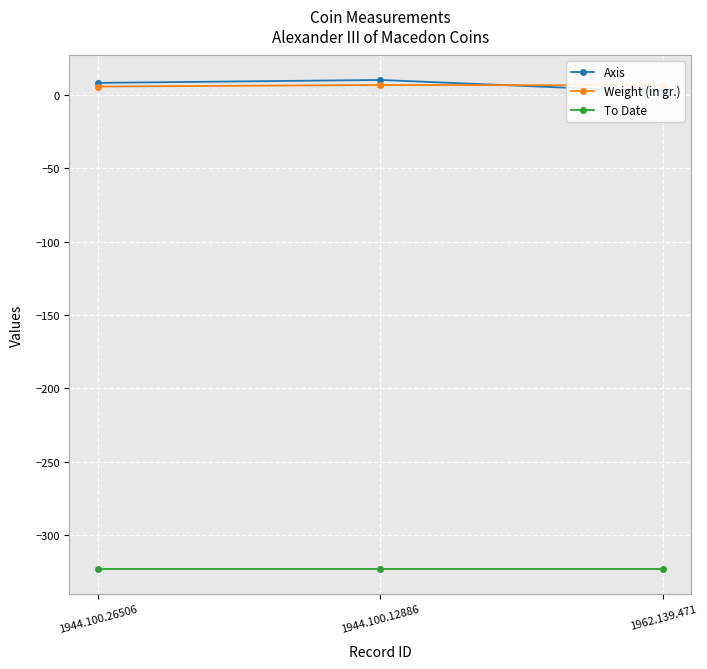

At which category is the sum across all series the highest?

1944.100.12886